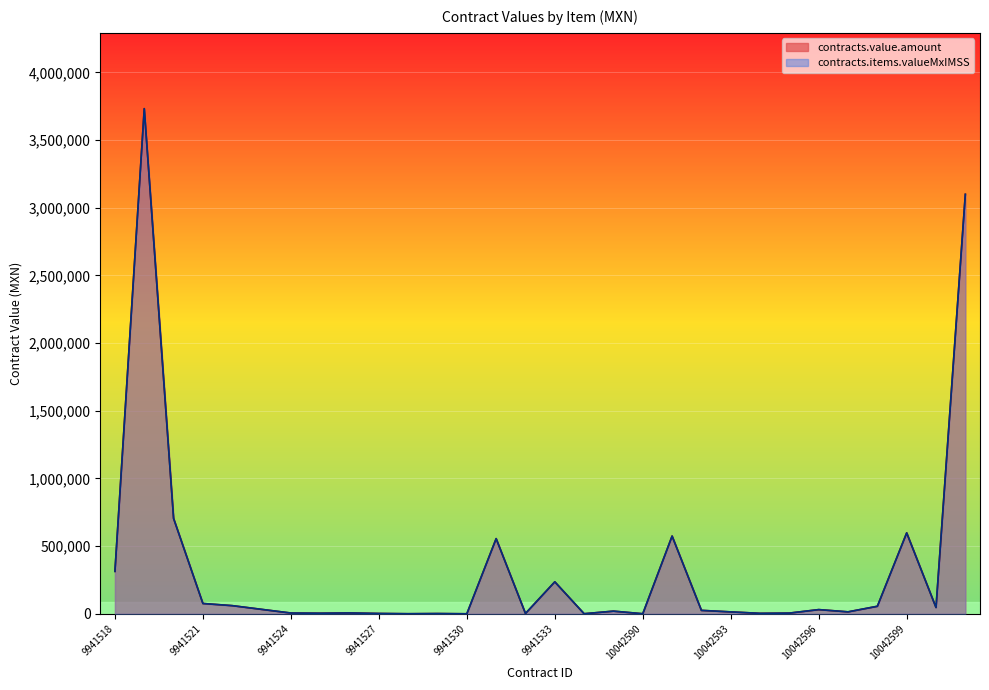

What is the label of the 15th point from the right?

9941533